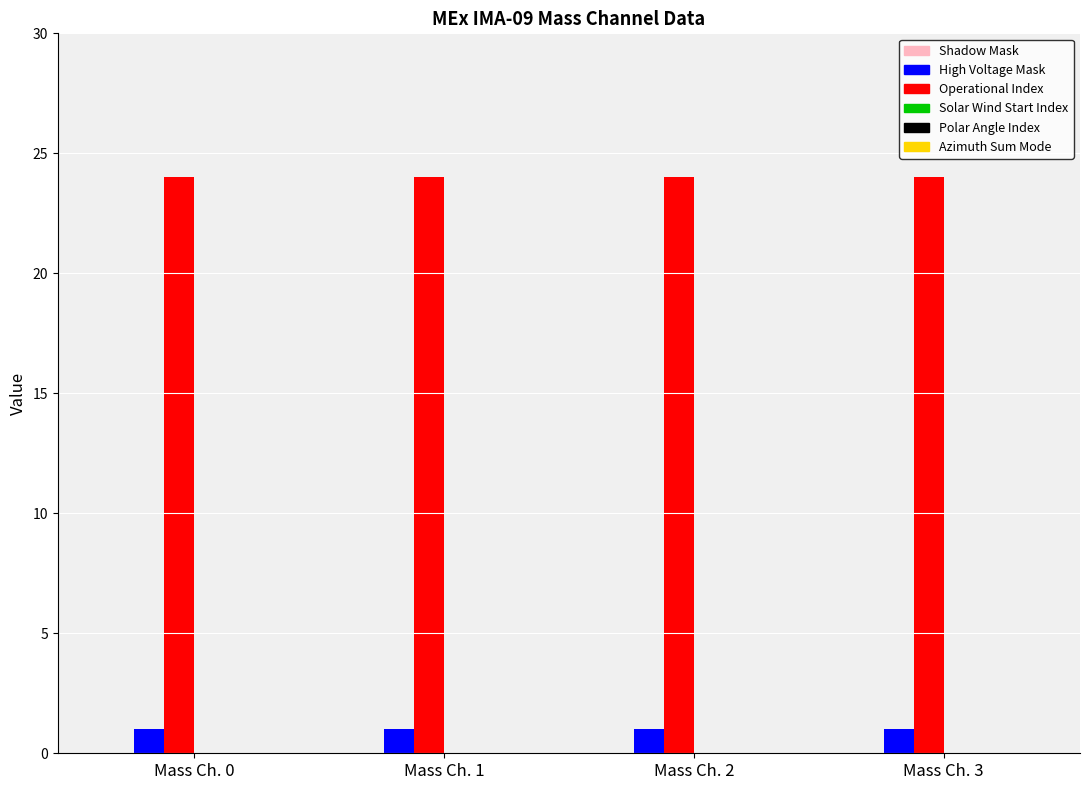

At how many categories does at least one series exceed 11?

4